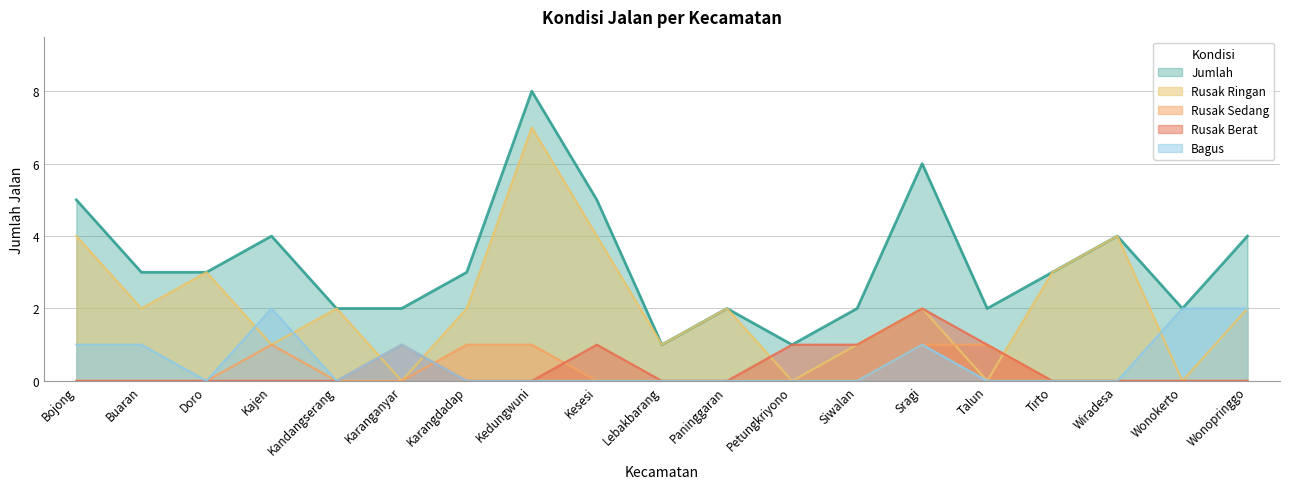

Which category has the highest value in the Rusak Berat series?

Sragi